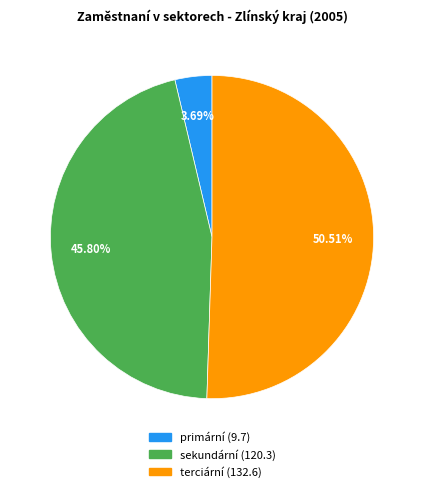

Combined, what portion of the pie is sekundární and terciární?

96.3%